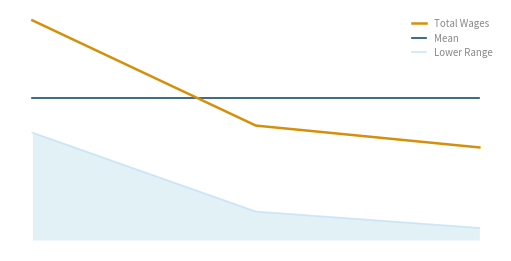

What are all the series names shown in the legend?

Total Wages, Mean, Lower Range